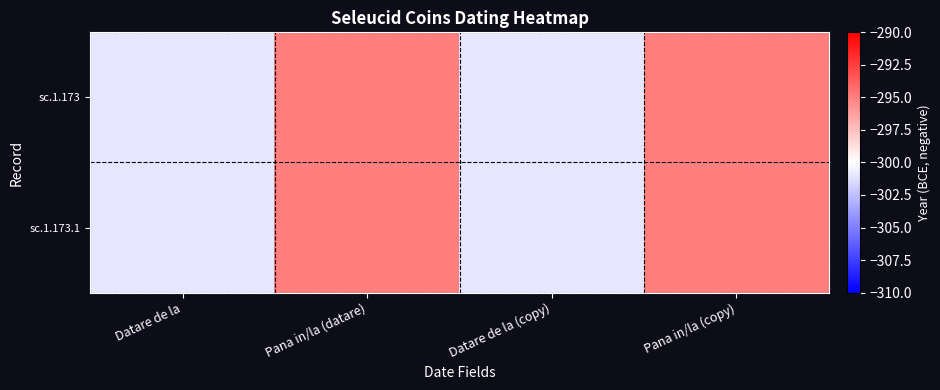

At which category is the sum across all series the highest?

Pana in/la (datare)